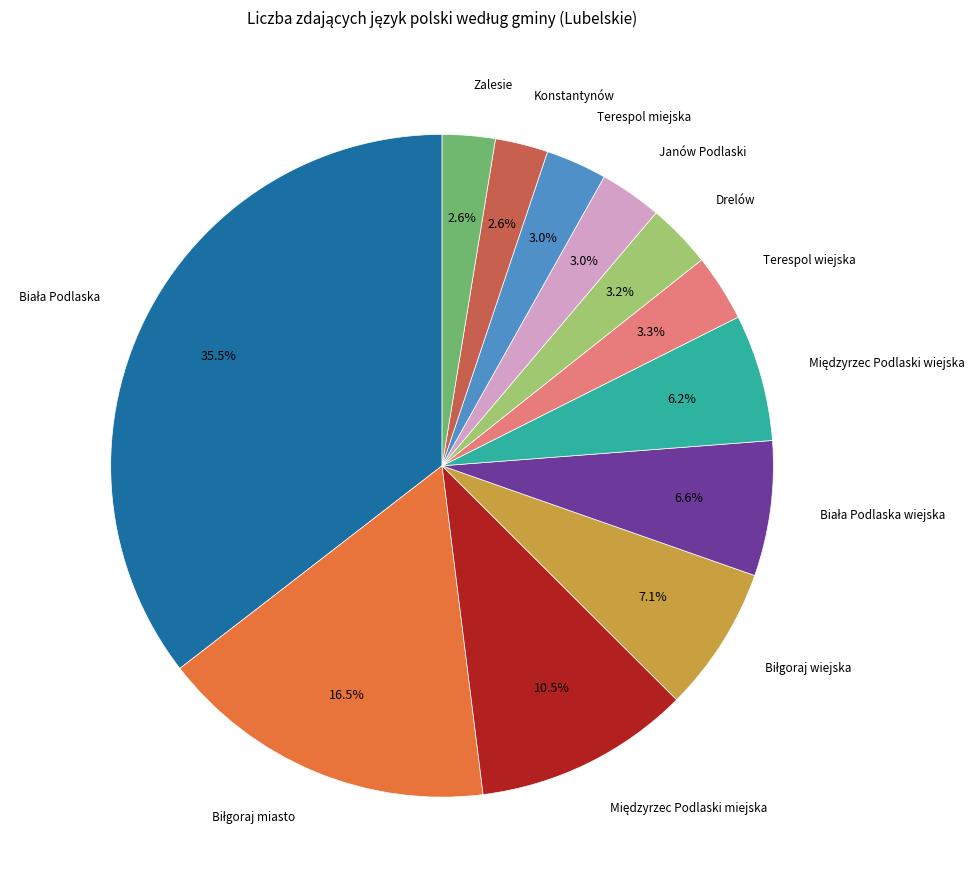

Is there a majority slice in this chart?

No